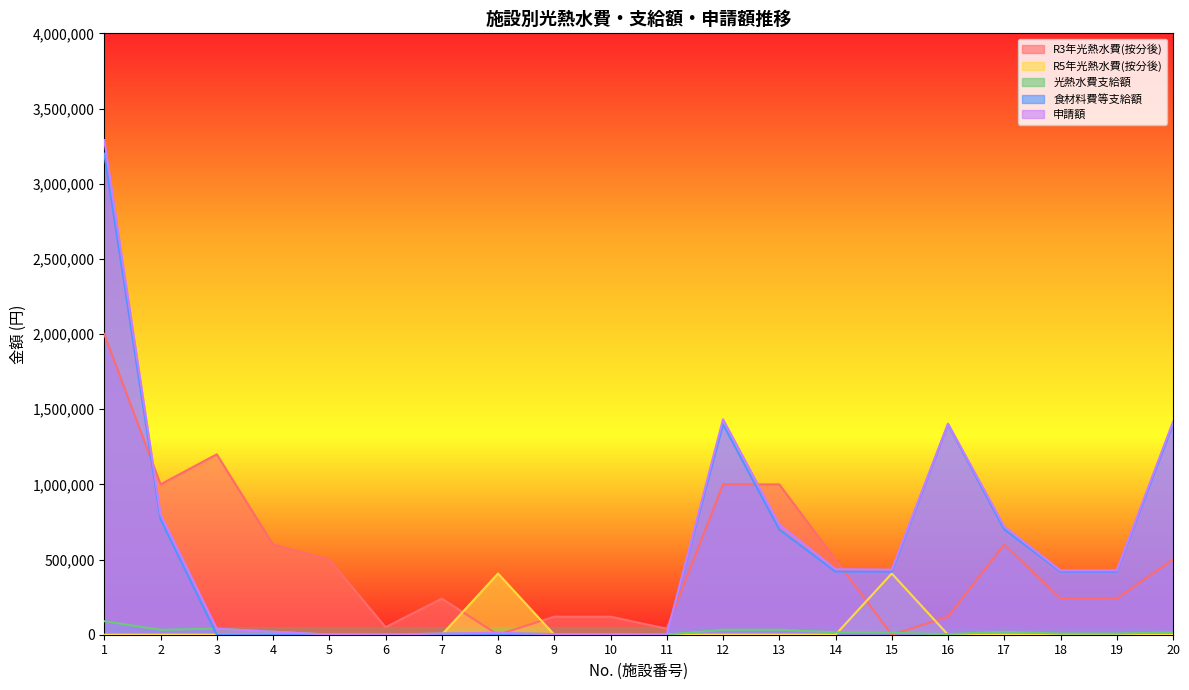

Which has a higher value, 2 or 8?

2